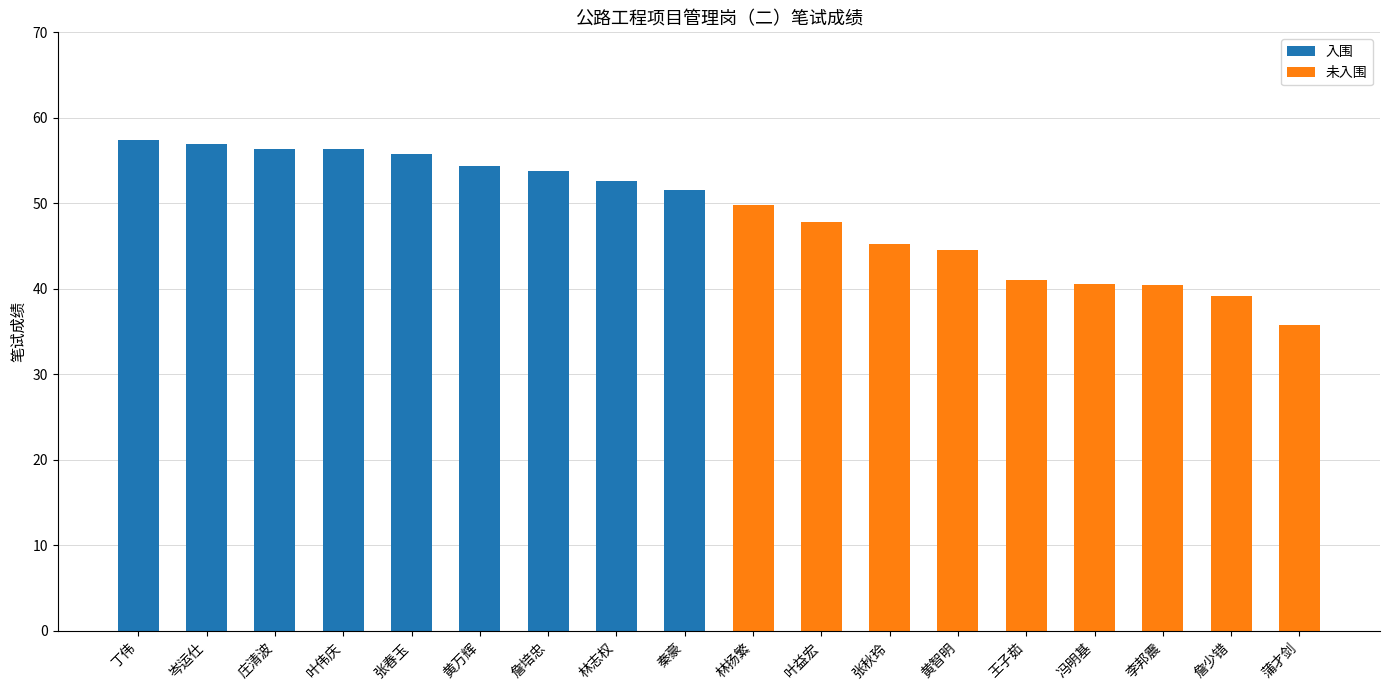

List the labels in order of 入围 value, largest first.

丁伟, 岑运仕, 庄清波, 叶伟庆, 张春玉, 黄万辉, 詹培忠, 林志权, 秦豪